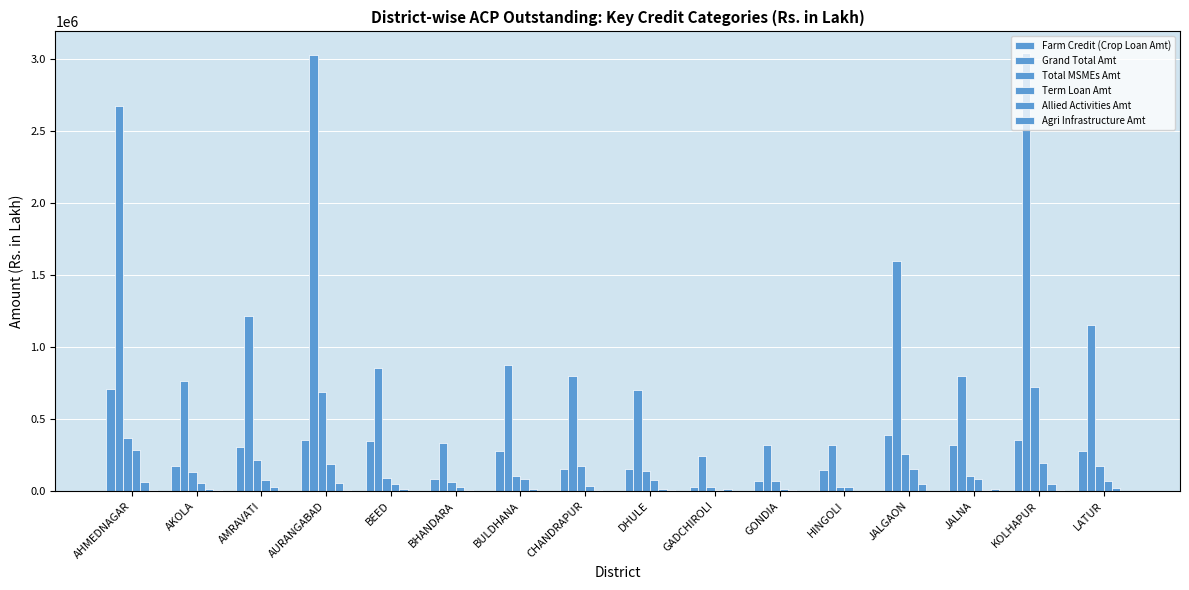

What is the label of the 14th bar from the left?

JALNA